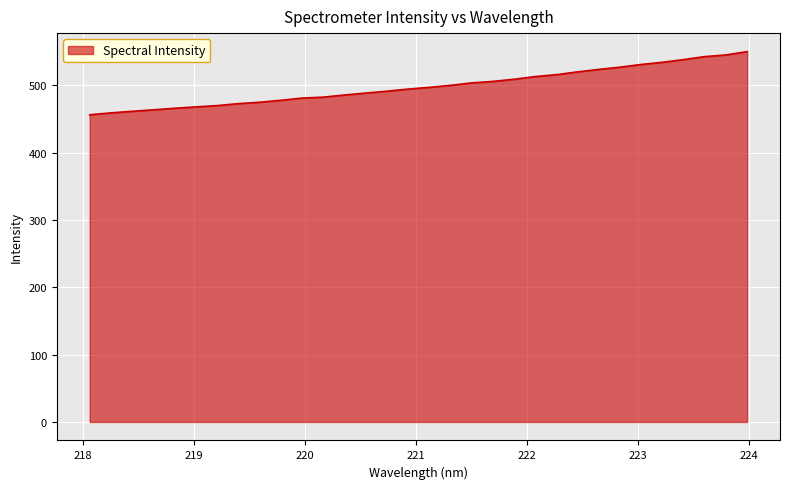

What is the greatest value displayed?

550.2